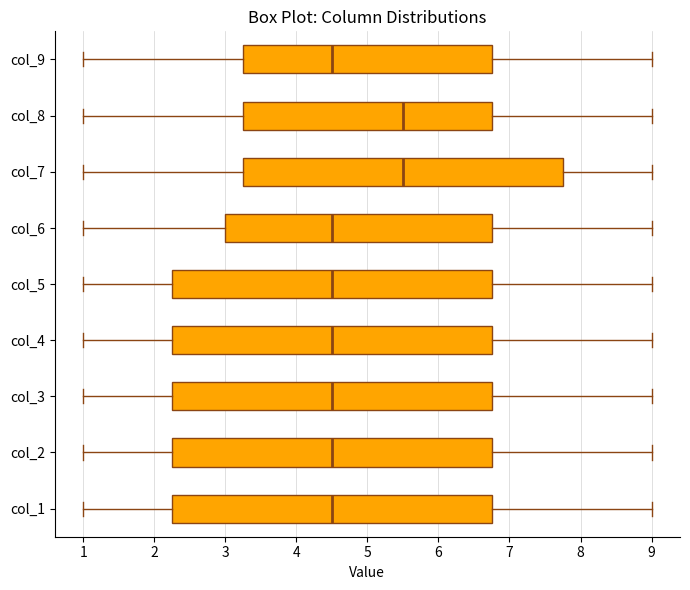

Reading bottom to top, read every box against the x-axis: the position of its median line, the range the box covers, and the ends of its whiskers. The values are not printed on the chart, so give them approximately, as read against the axis.

col_1: median 4.5, box 2.3 to 6.8, whiskers 1.0 to 9.0
col_2: median 4.5, box 2.3 to 6.8, whiskers 1.0 to 9.0
col_3: median 4.5, box 2.3 to 6.8, whiskers 1.0 to 9.0
col_4: median 4.5, box 2.3 to 6.8, whiskers 1.0 to 9.0
col_5: median 4.5, box 2.3 to 6.8, whiskers 1.0 to 9.0
col_6: median 4.5, box 3.0 to 6.8, whiskers 1.0 to 9.0
col_7: median 5.5, box 3.3 to 7.8, whiskers 1.0 to 9.0
col_8: median 5.5, box 3.3 to 6.8, whiskers 1.0 to 9.0
col_9: median 4.5, box 3.3 to 6.8, whiskers 1.0 to 9.0